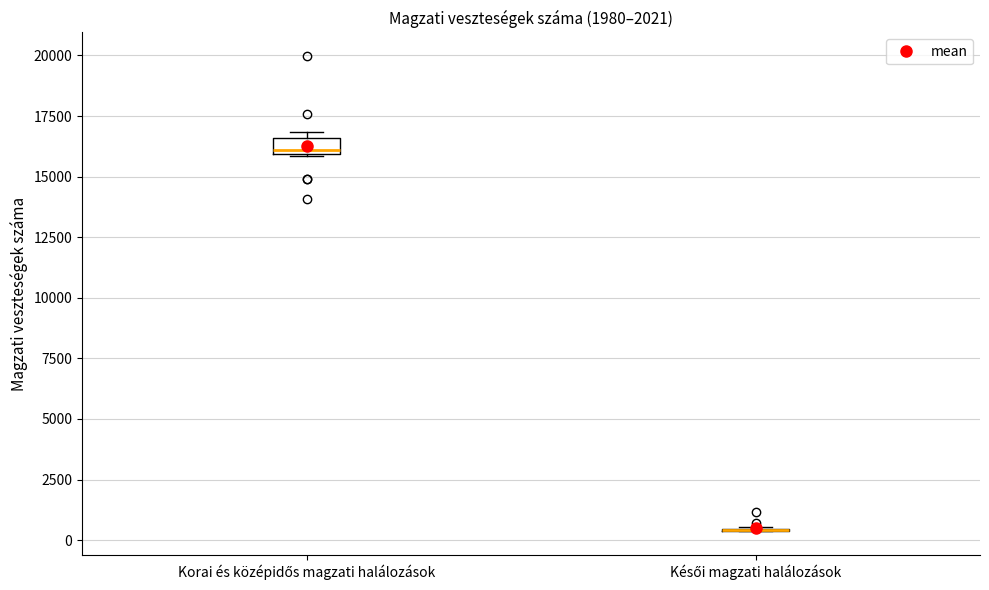

Comparing the boxes themselves (not the whiskers), which one is the tallest?

Korai és középidős magzati halálozások